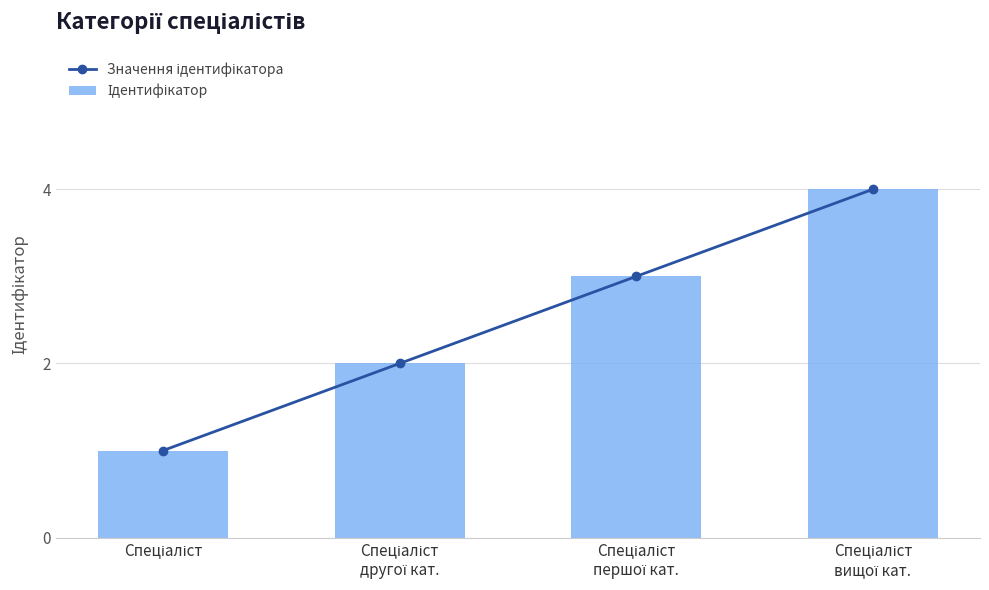

Are the bars grouped side by side (vs. stacked)?

Yes